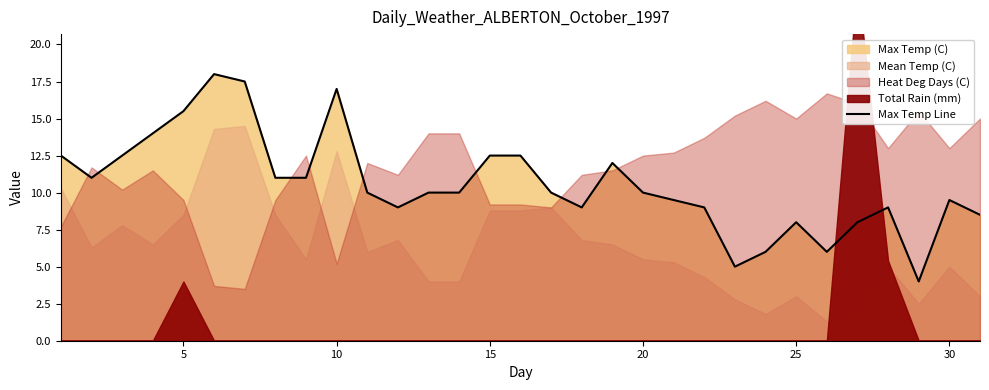

What is the value of the 8th point from the left?

11.0